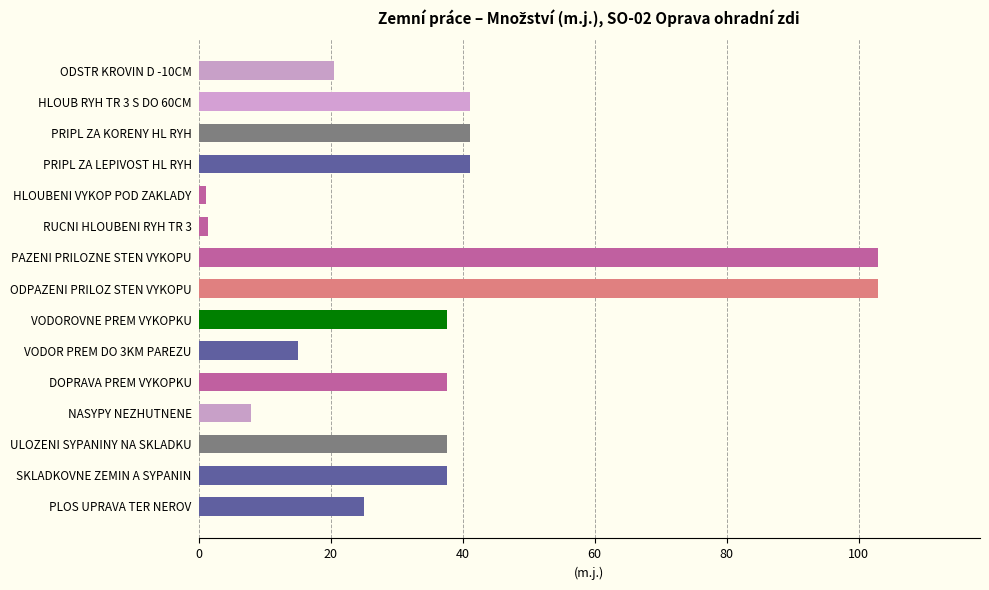

How many values exceed 37?

9